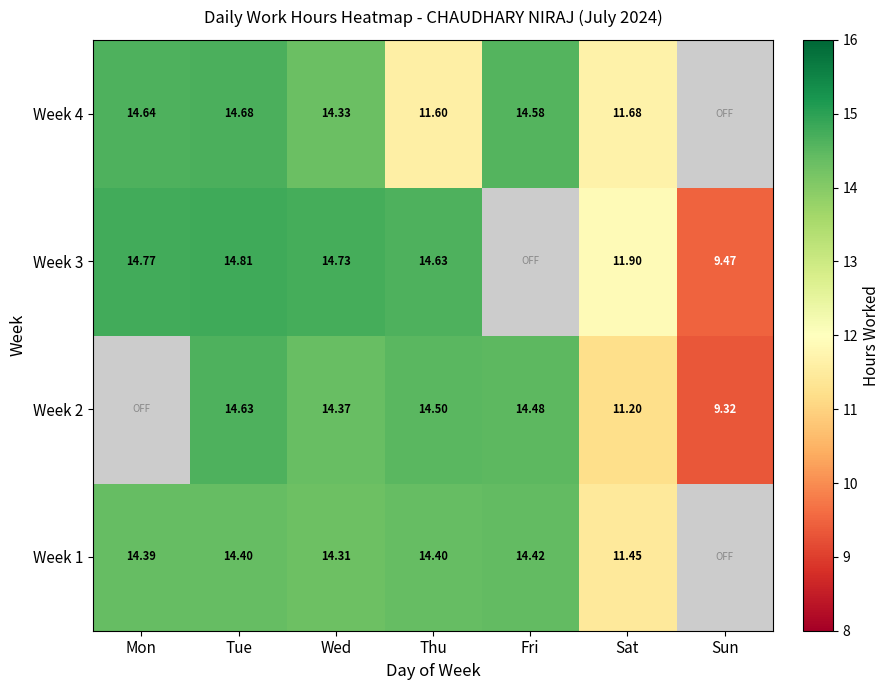

The value of Week 4 at Mon is 7.5. True or false?

False